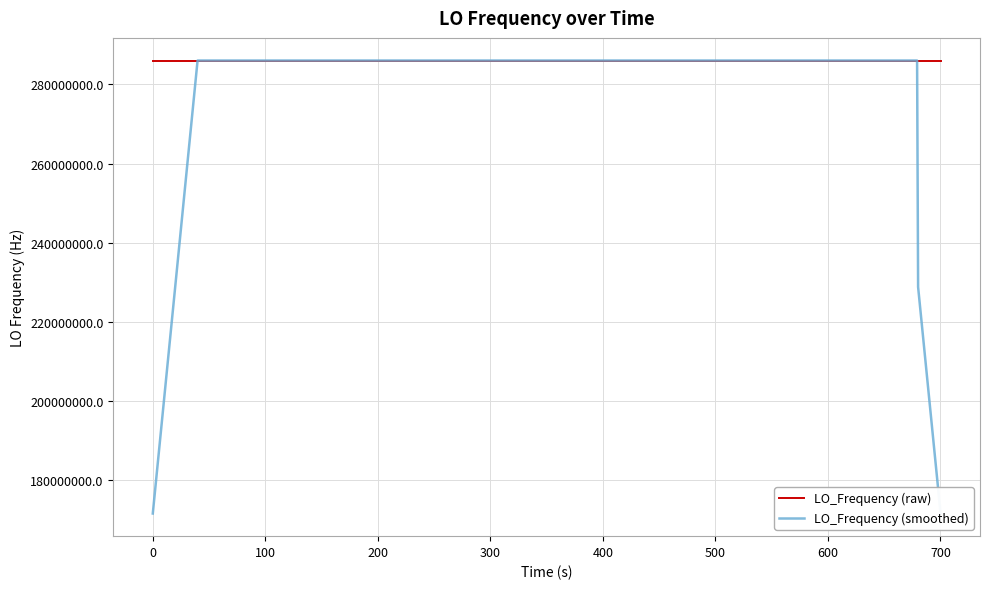

List the series in order of their overall mean, lowest first.

LO_Frequency (smoothed), LO_Frequency (raw)